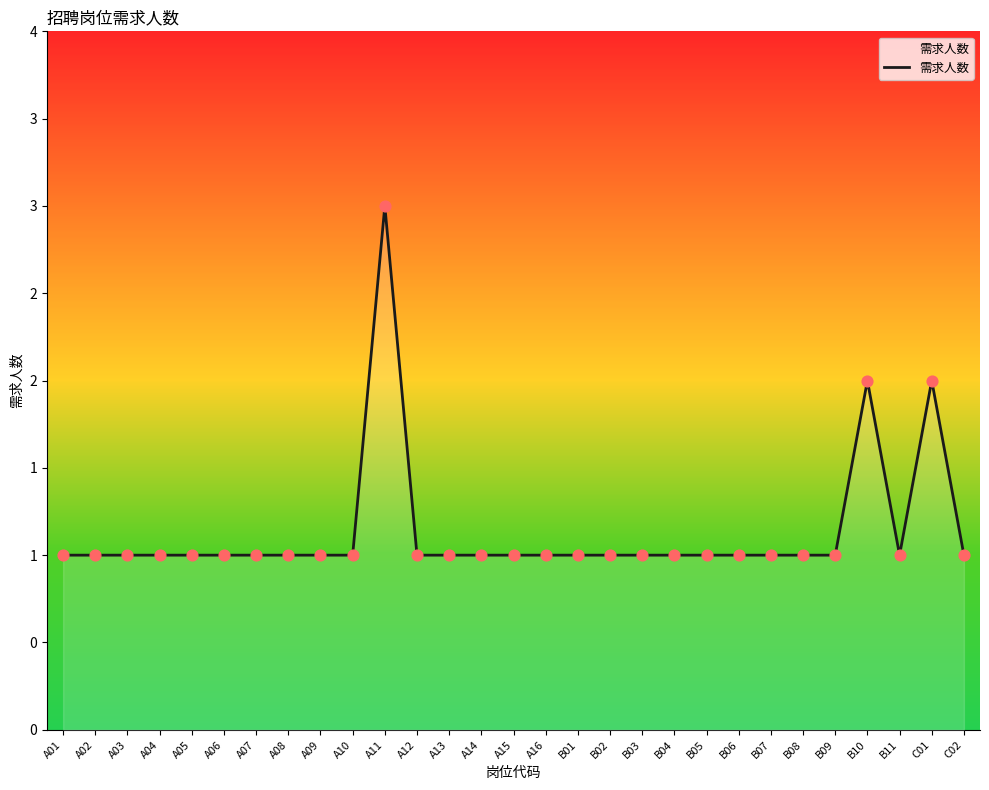

Approximately how many times larger is the value at C02 compared to A07?

1.0